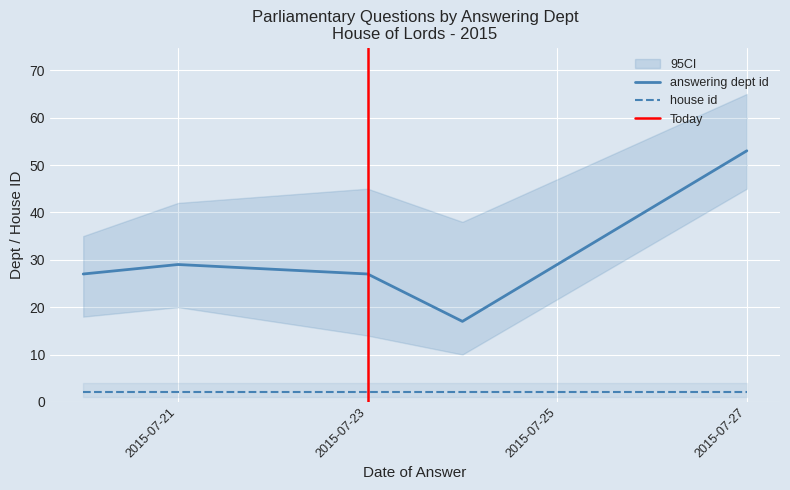

What is the sum of the values at 2015-07-21 and 2015-07-20?

56